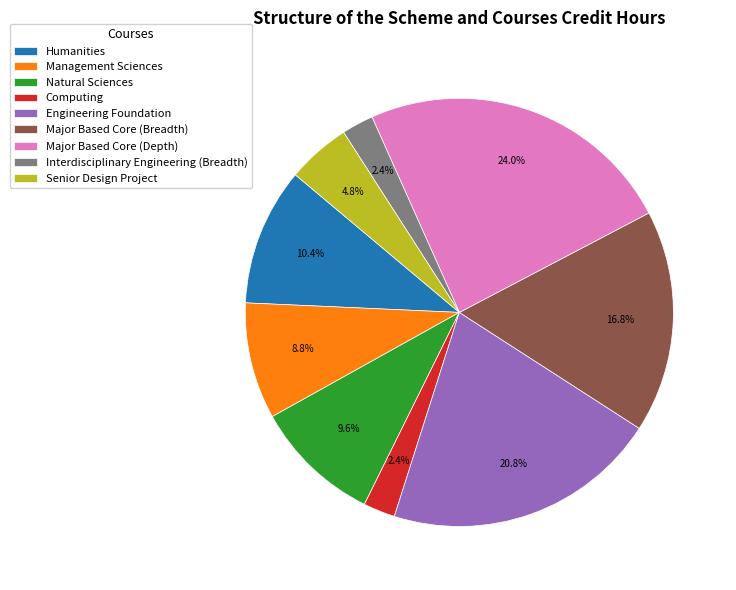

Which category has the biggest portion of the pie?

Major Based Core (Depth)